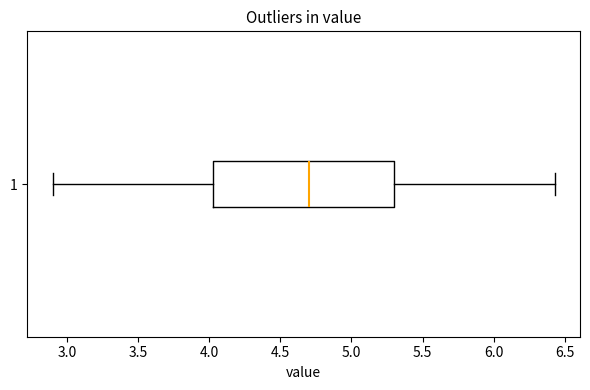

Read this box plot against the x-axis: the position of the median line, the range covered by the box, and the ends of both whiskers. The values are not printed on the chart, so give them approximately, as read against the axis.

median 4.70, box 4.05 to 5.30, whiskers 2.90 to 6.45